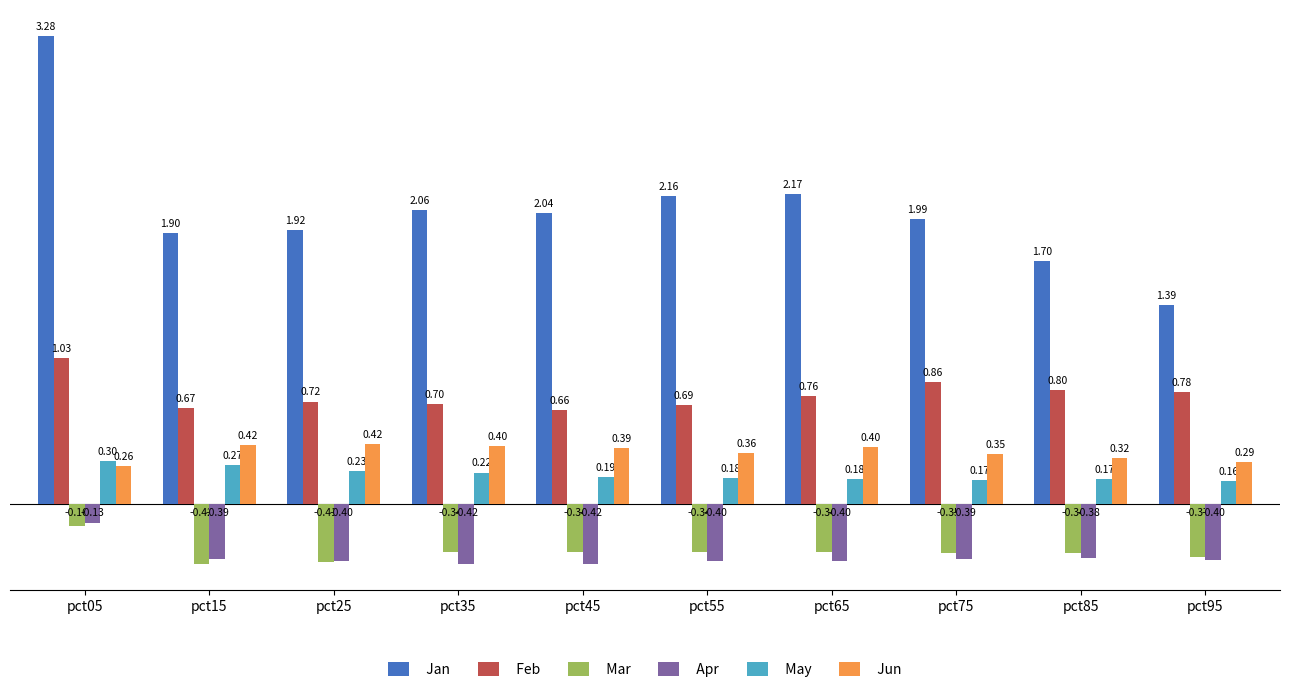

At which category is the sum across all series the highest?

pct05